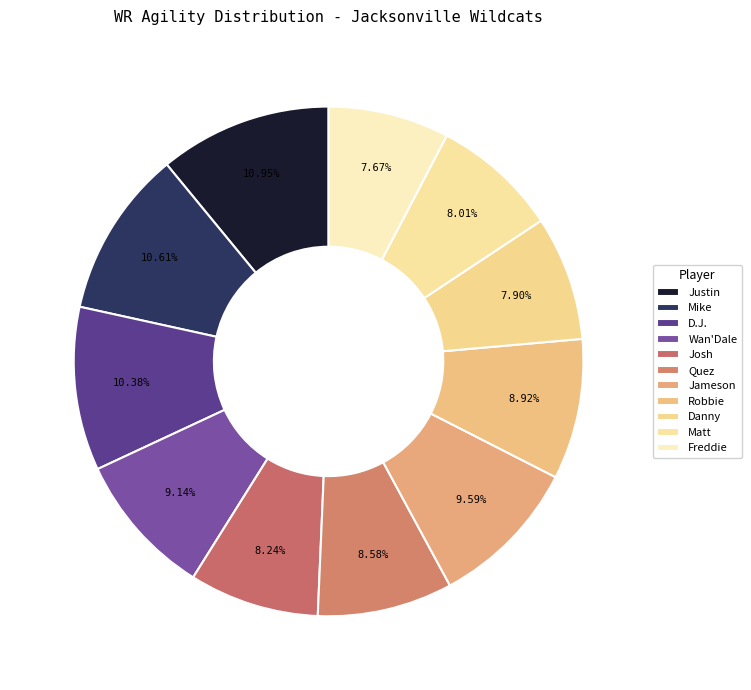

Count the number of slices in the pie.

11